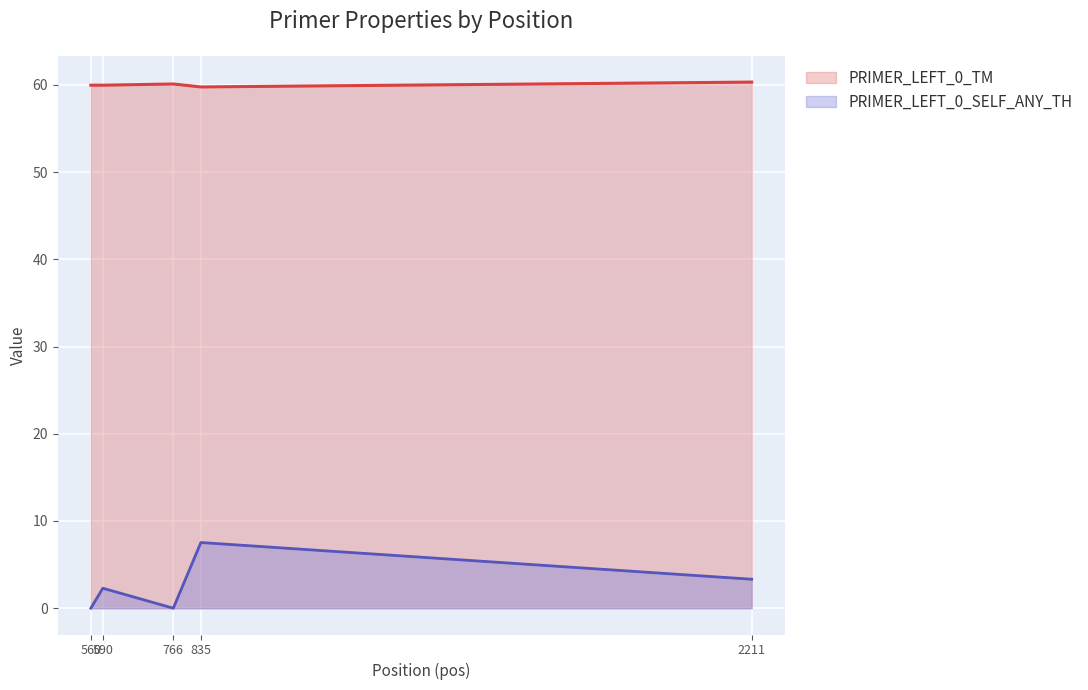

At which label does PRIMER_LEFT_0_TM reach its peak?

2211